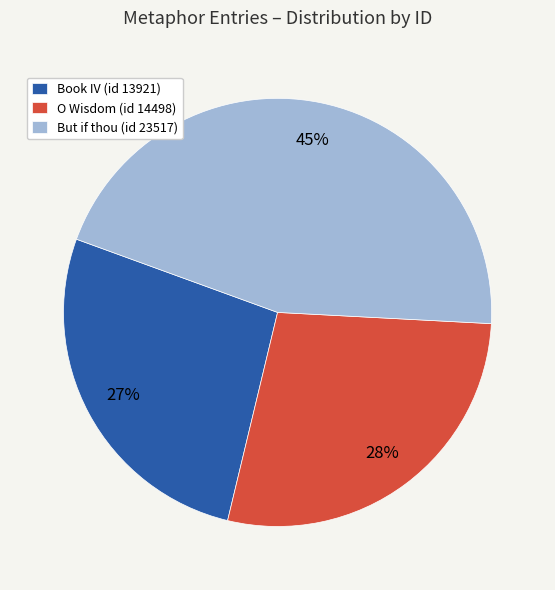

Which category has the biggest portion of the pie?

But if thou (id 23517)